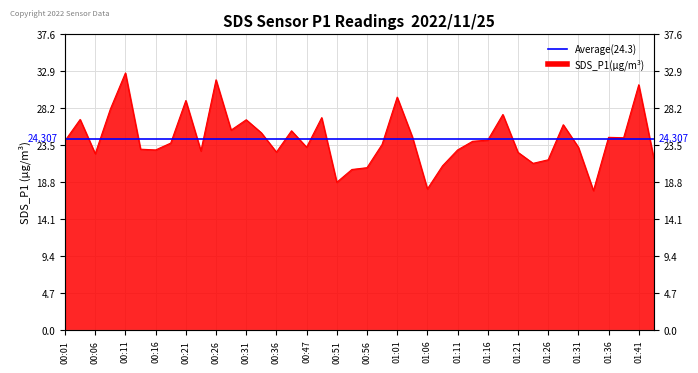

Where is the data nearest to the value 25?

00:33